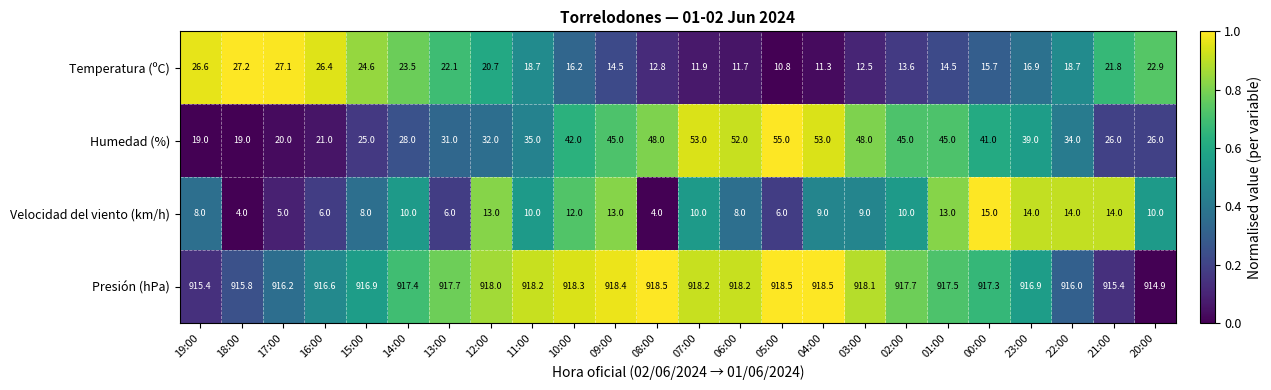

What is the average value of the Velocidad del viento (km/h) series?

9.6